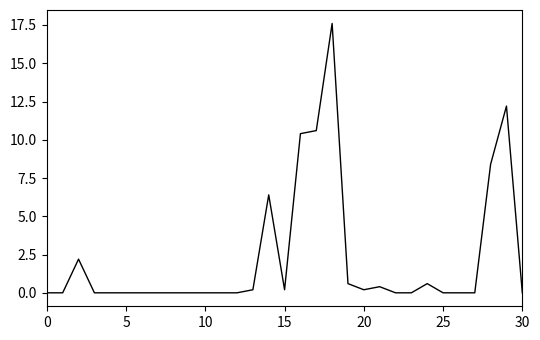

What is the greatest value displayed?

17.6